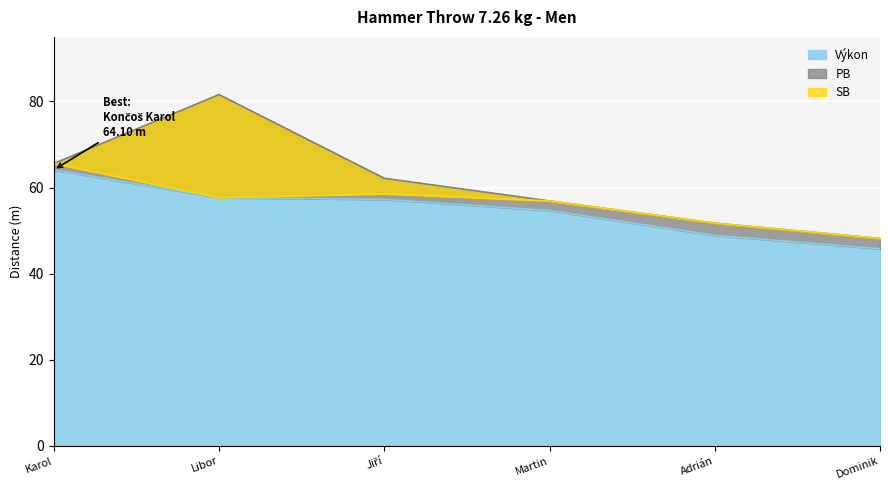

What is the maximum value for Výkon?

64.1